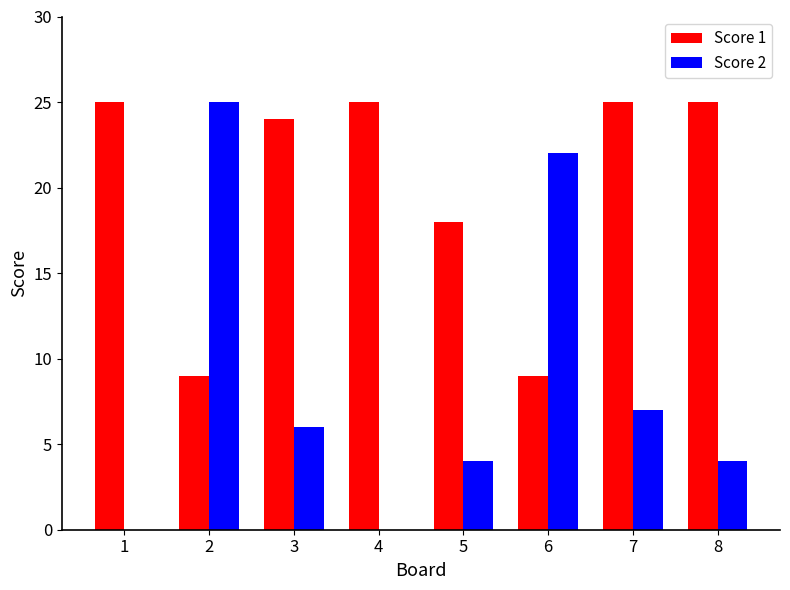

Where is Score 2 nearest to the value 12?

7